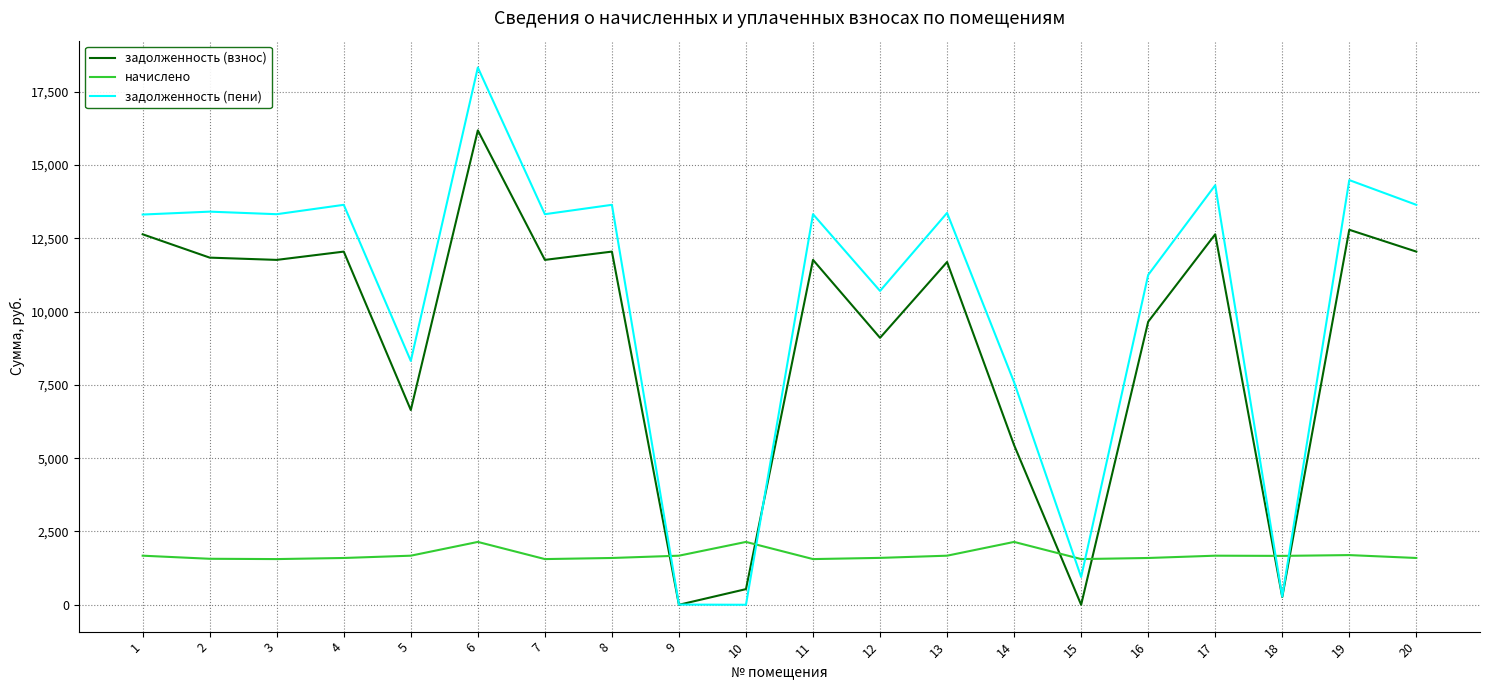

What is the sum of the задолженность (взнос) values at 9 and 7?

11761.4